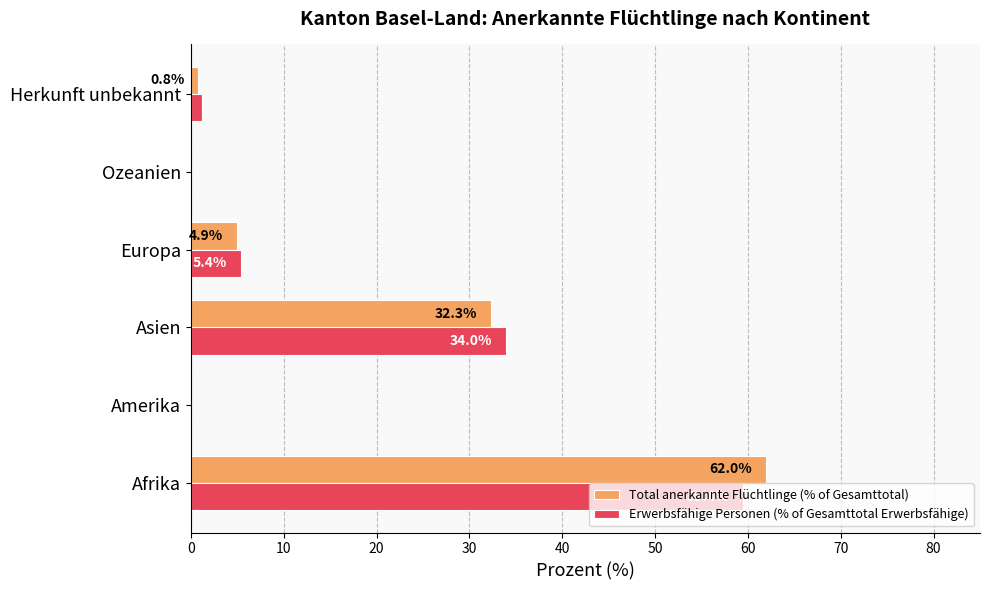

What are all the series names shown in the legend?

Total anerkannte Flüchtlinge (% of Gesamttotal), Erwerbsfähige Personen (% of Gesamttotal Erwerbsfähige)